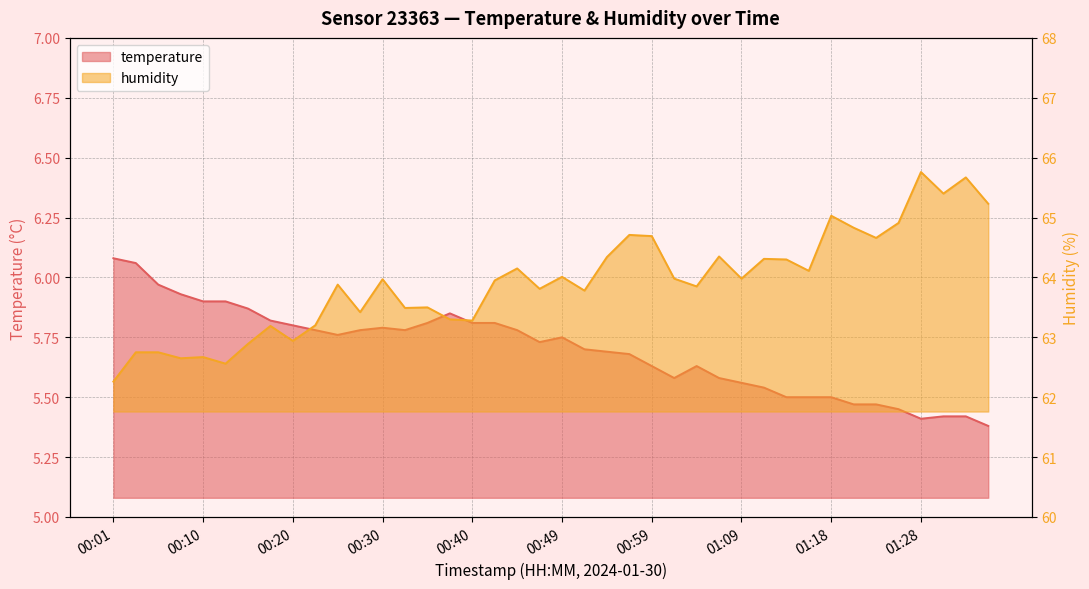

List the series in order of their peak value, highest first.

humidity, temperature